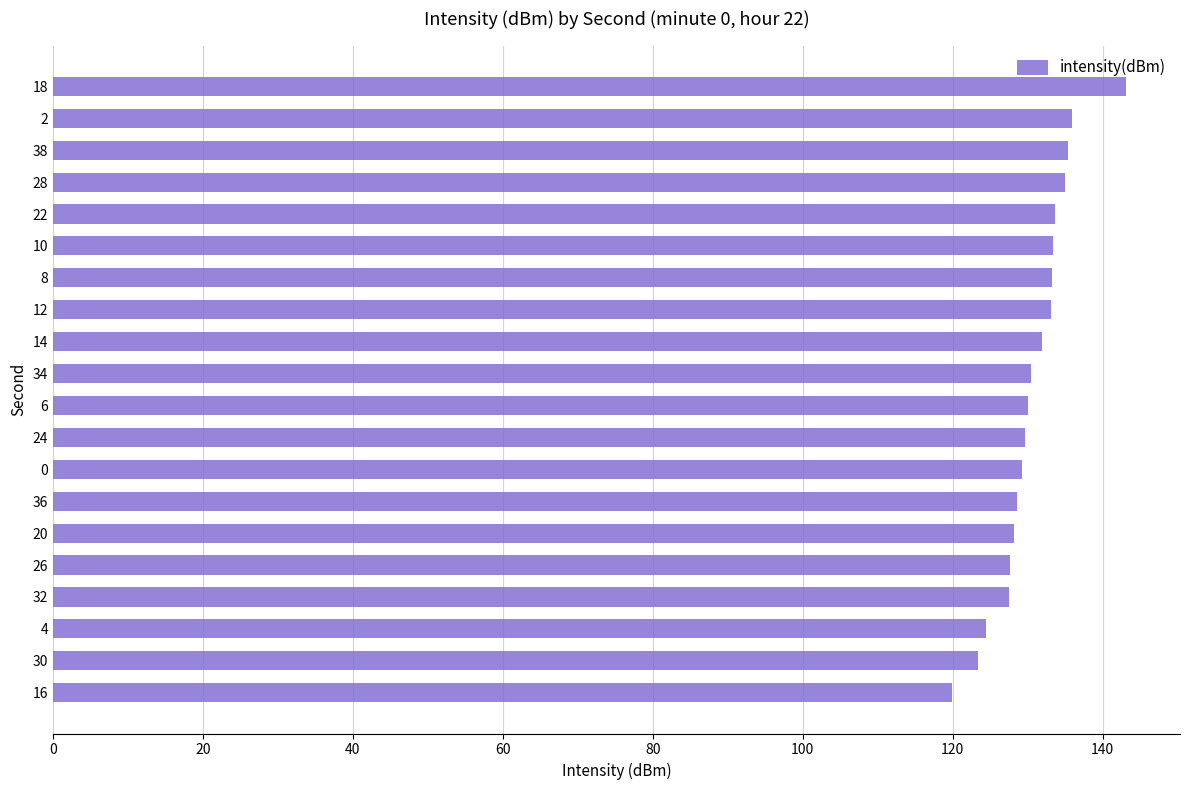

The value at 28 is 55.2. True or false?

False